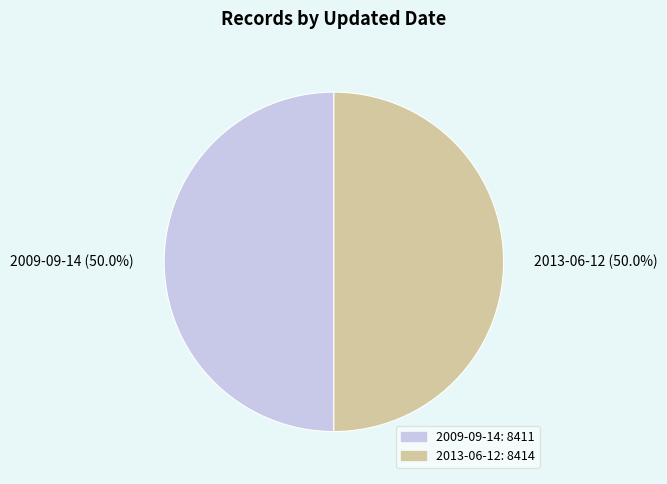

Approximately how many times larger is the value at 2013-06-12 compared to 2009-09-14?

1.0